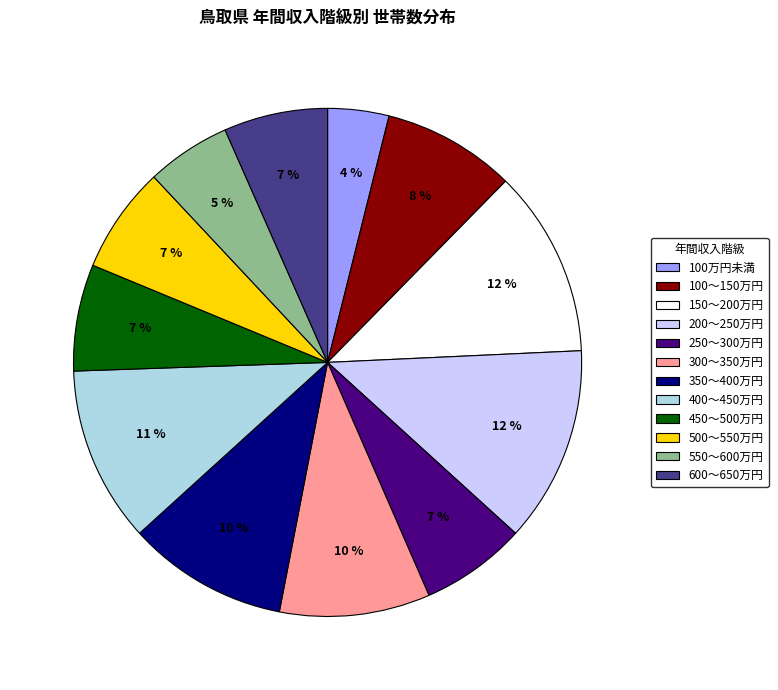

Which has a higher value, 550～600万円 or 350～400万円?

350～400万円